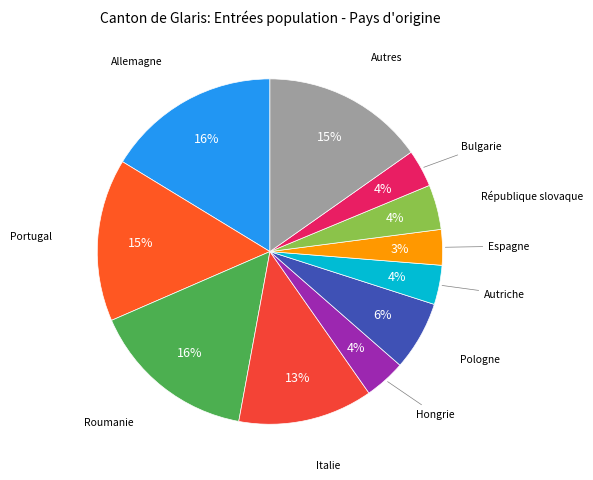

Does Espagne represent more than half of the total?

No